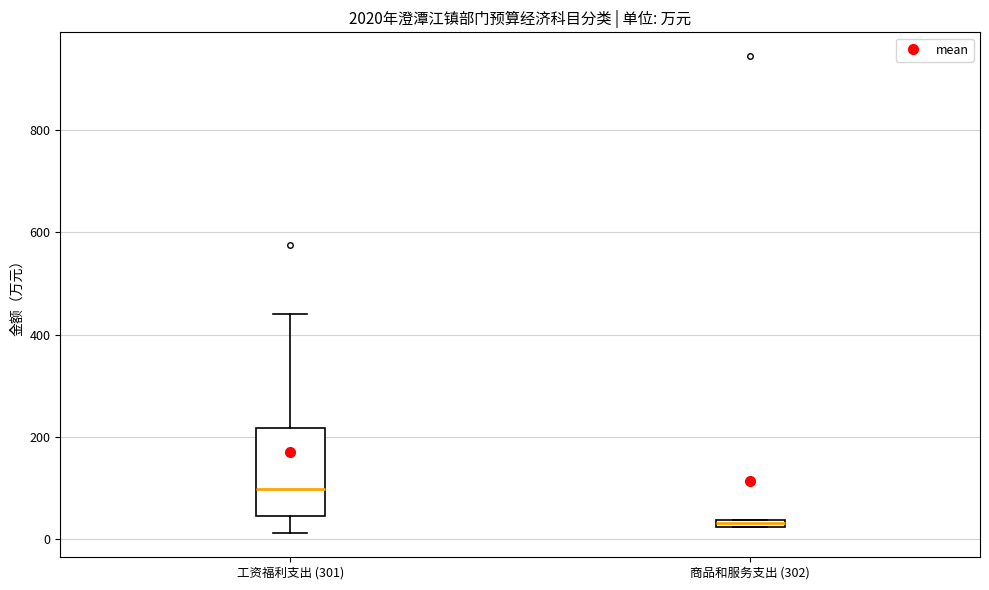

Which box's median line is the highest?

工资福利支出 (301)